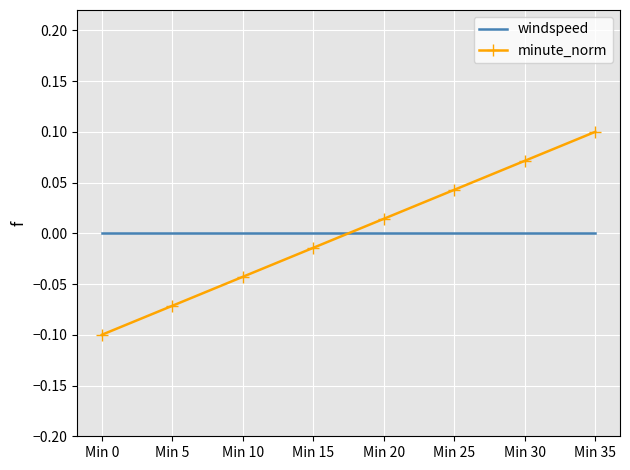

True or false: minute_norm has more than 2 points higher than both neighbors.

False